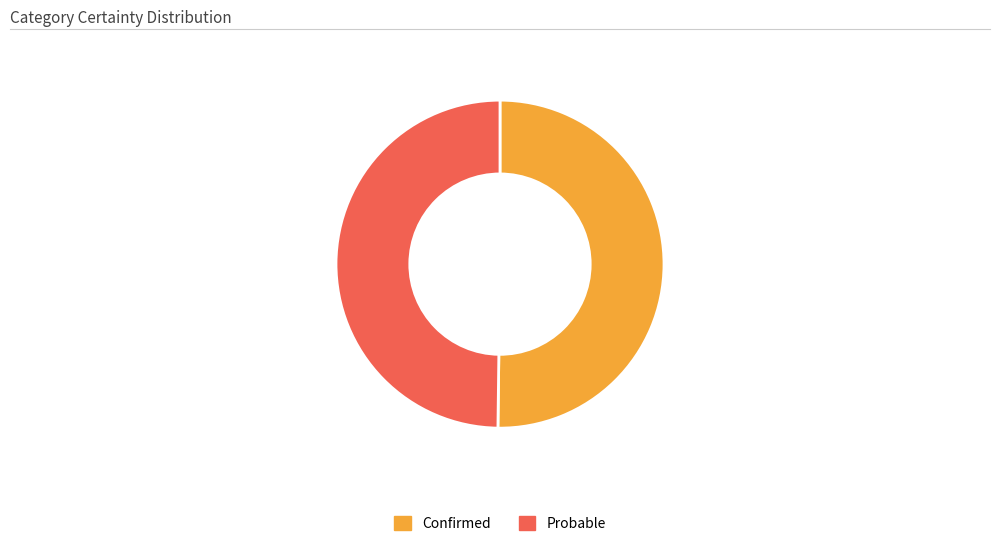

Is the sum of Probable and Confirmed greater than half?

Yes